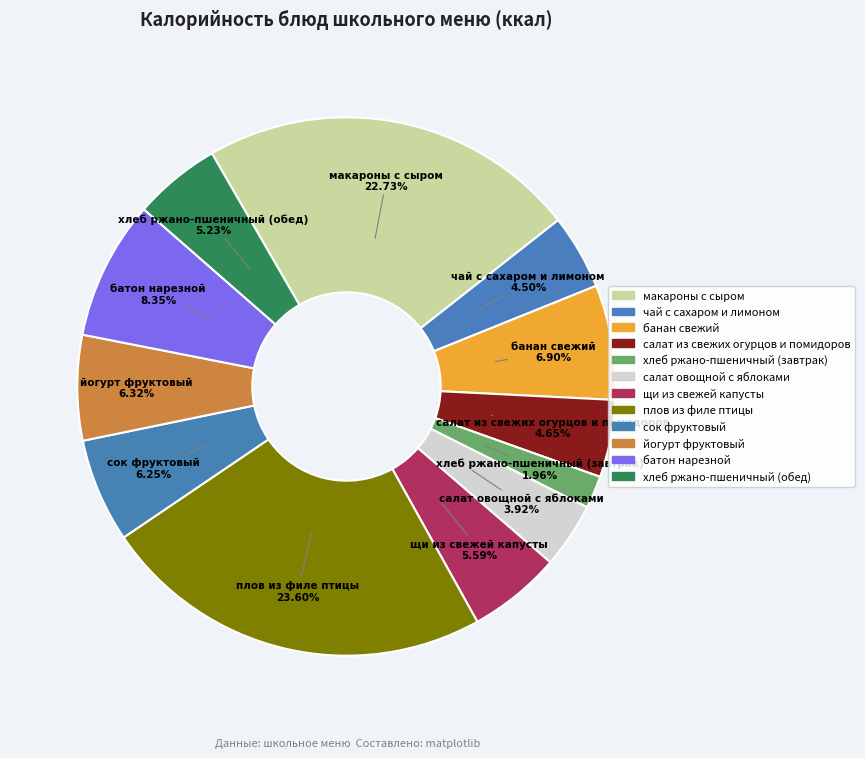

True or false: чай с сахаром и лимоном accounts for 5% of the total.

True